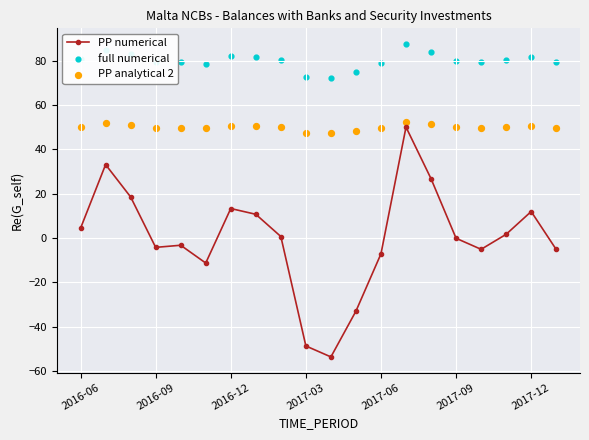

What are all the series names shown in the legend?

PP numerical, full numerical, PP analytical 2